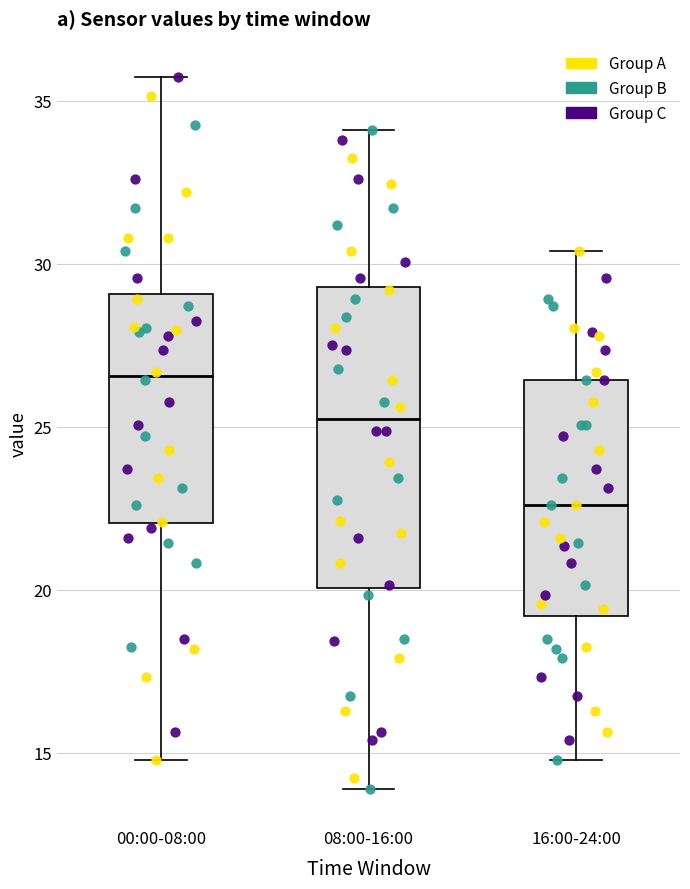

Where does the lower whisker of the box for 00:00-08:00 end on the y-axis? The values are not printed on the chart, so give them approximately, as read against the axis.

15.0